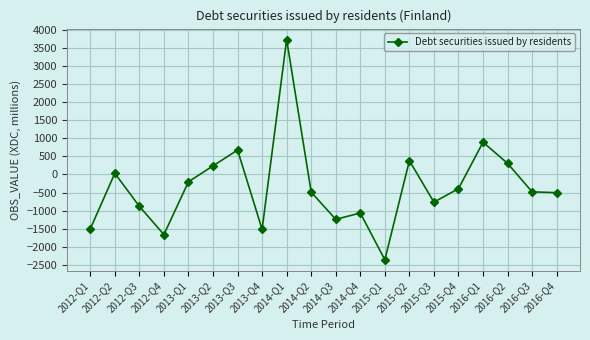

How many points are higher than both their immediate neighbors (excluding endpoints)?

6